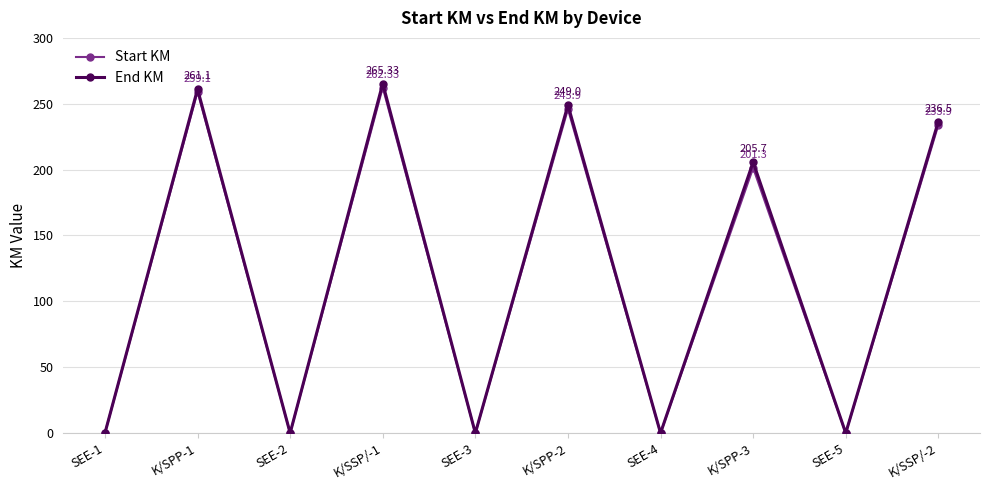

At which category does Start KM reach its first local valley?

SEE-2